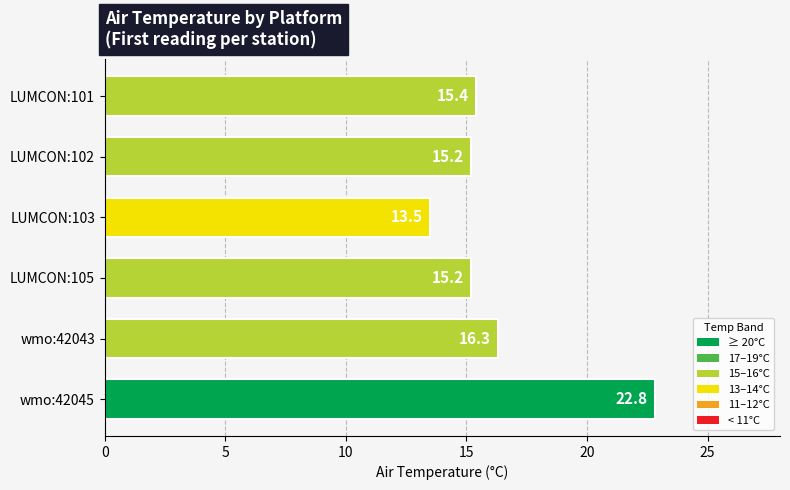

True or false: the data shows 21.0 at LUMCON:101.

False